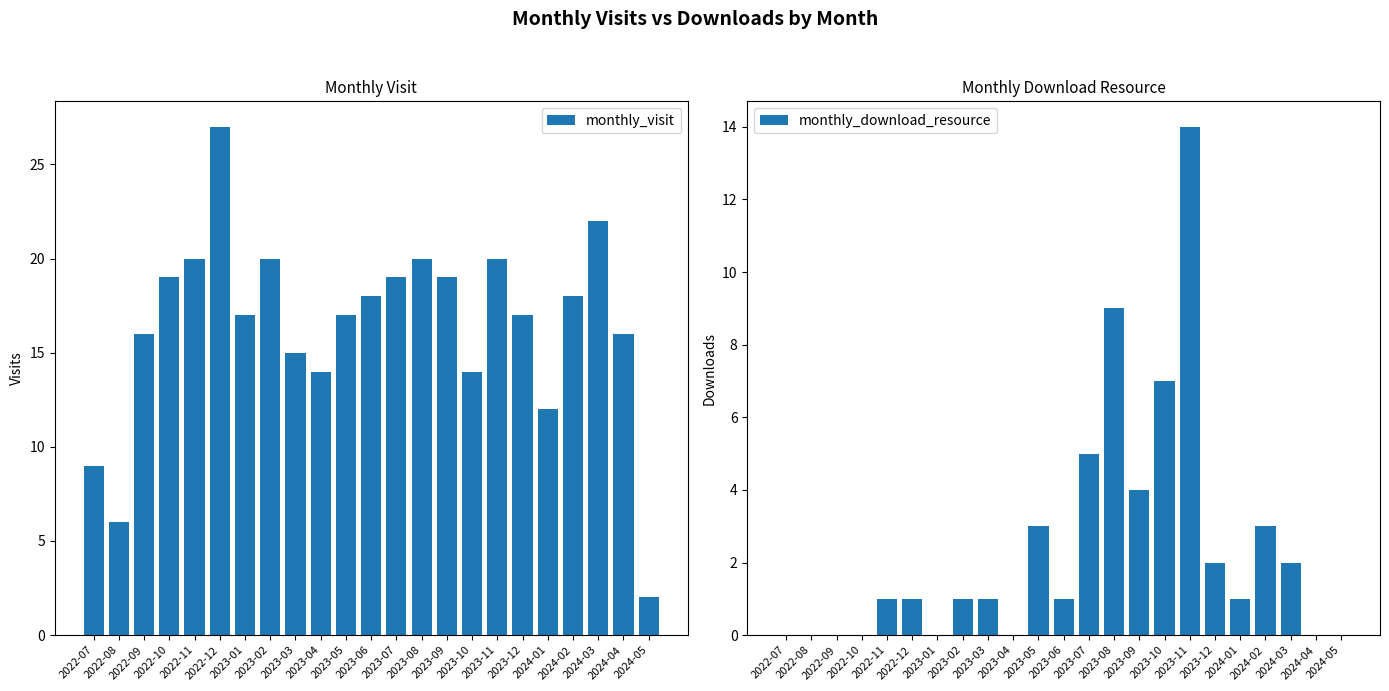

The value of monthly_visit at 2023-10 is 22. True or false?

False